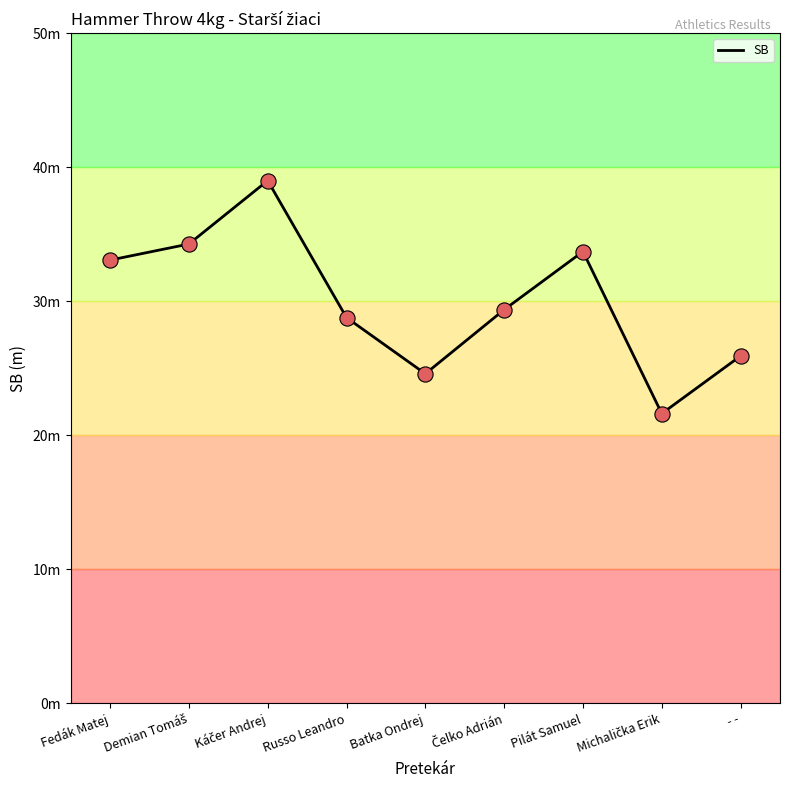

Between Pilát Samuel and Batka Ondrej, which is larger?

Pilát Samuel